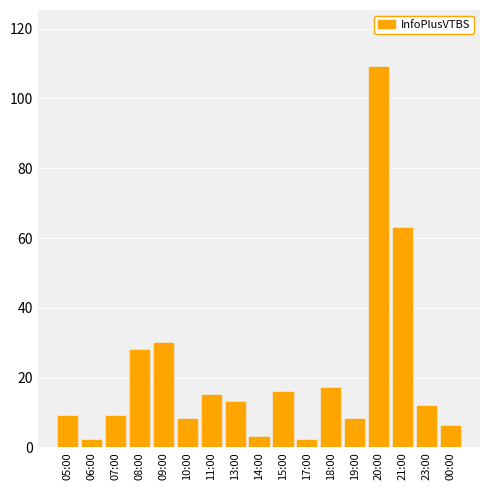

What position from the left is 17:00?

11